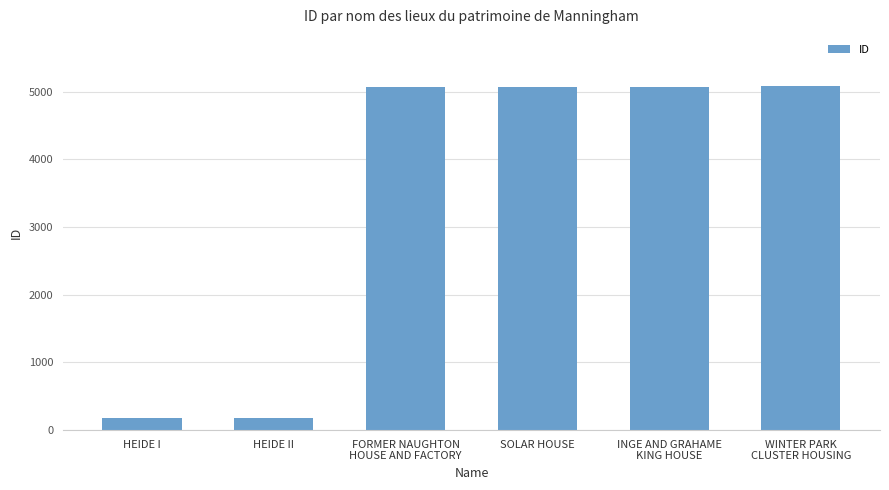

What is the maximum value shown in the chart?

5076